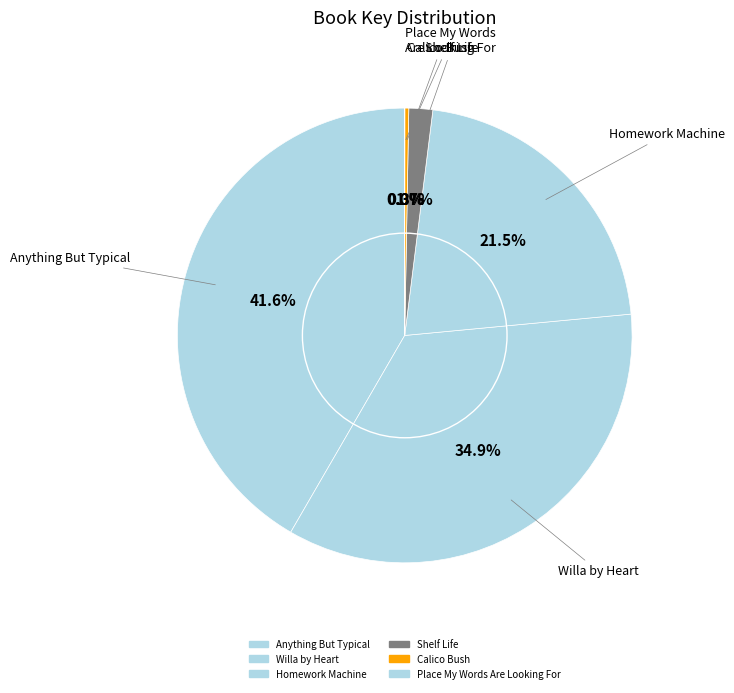

What is the total percentage of Anything But Typical and Homework Machine?

63.2%